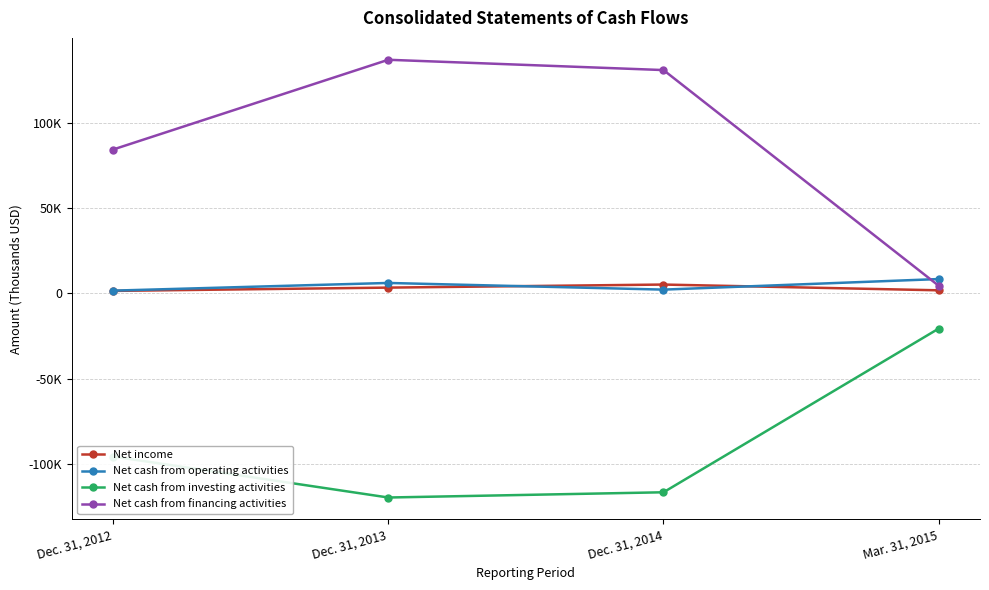

Reading left to right, extract all data points from this chart.

Net income: Dec. 31, 2012=1479	Dec. 31, 2013=3408	Dec. 31, 2014=5205	Mar. 31, 2015=1824
Net cash from operating activities: Dec. 31, 2012=1633	Dec. 31, 2013=6141	Dec. 31, 2014=2233	Mar. 31, 2015=8430
Net cash from investing activities: Dec. 31, 2012=-95705	Dec. 31, 2013=-119771	Dec. 31, 2014=-116700	Mar. 31, 2015=-20629
Net cash from financing activities: Dec. 31, 2012=84442	Dec. 31, 2013=137116	Dec. 31, 2014=131072	Mar. 31, 2015=4492